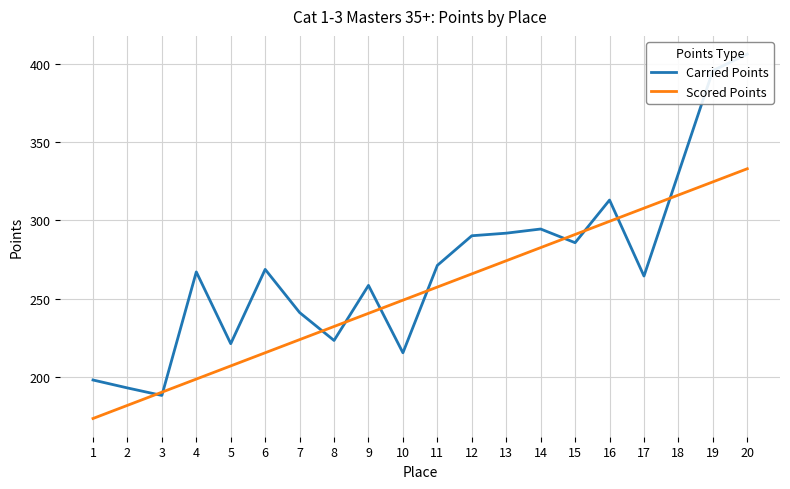

What is the smallest value displayed?

173.5